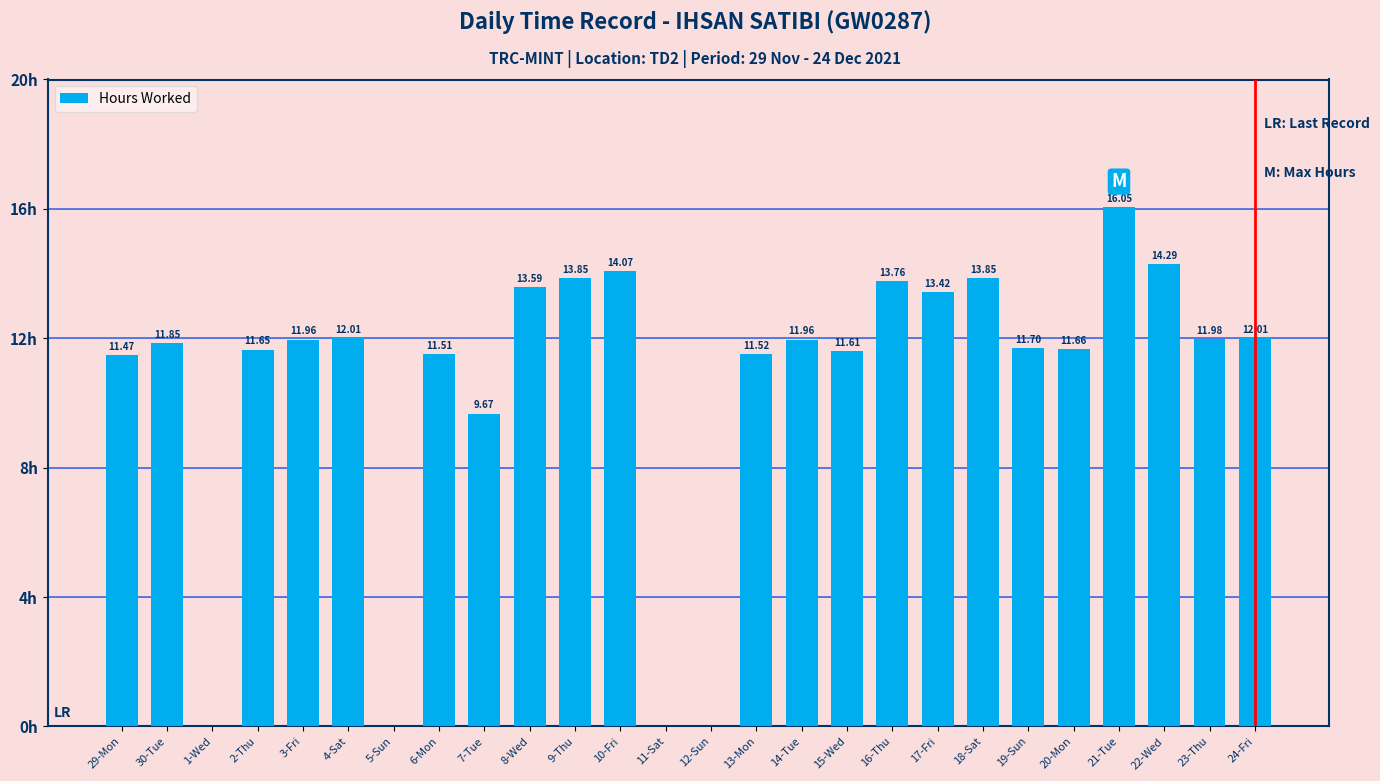

Between 18-Sat and 14-Tue, which is larger?

18-Sat